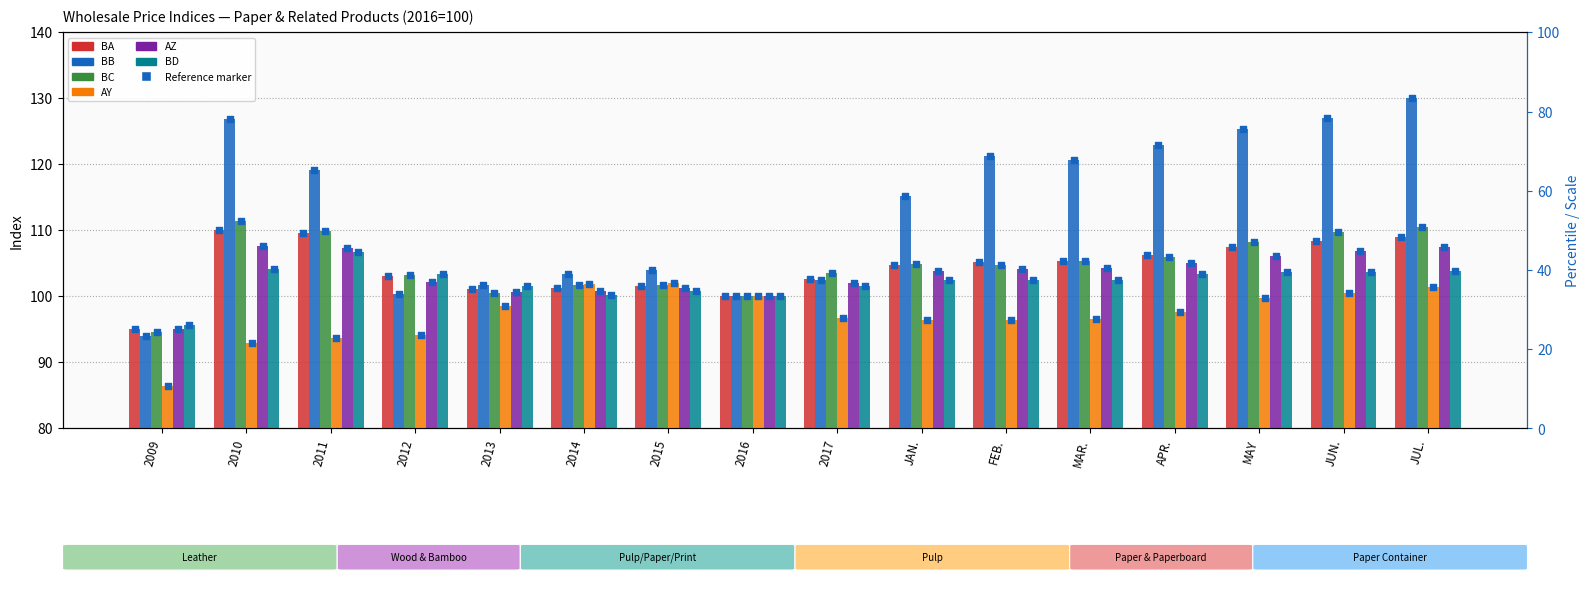

At which category is the sum across all series the highest?

JUL.